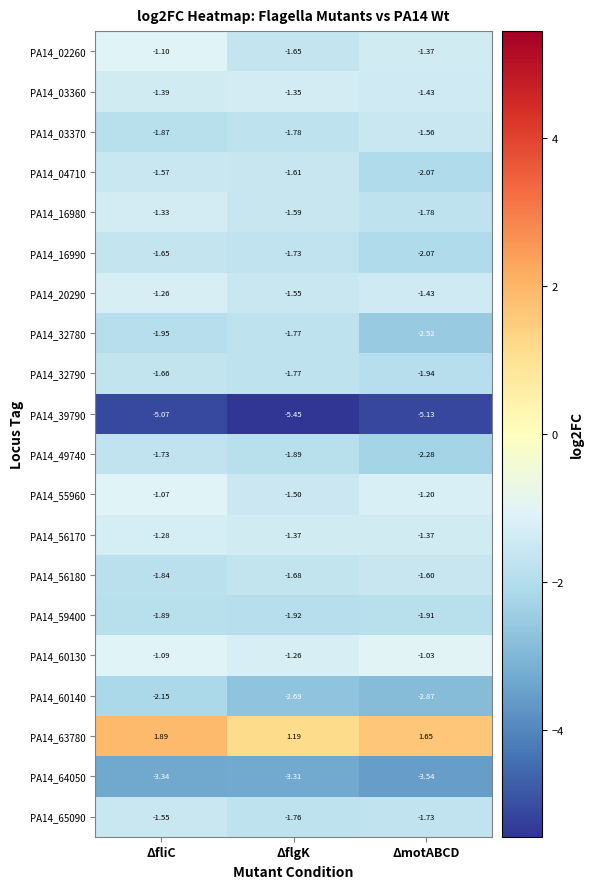

Is the value of PA14_03370 at ΔmotABCD greater than the value of PA14_56180 at ΔmotABCD?

Yes